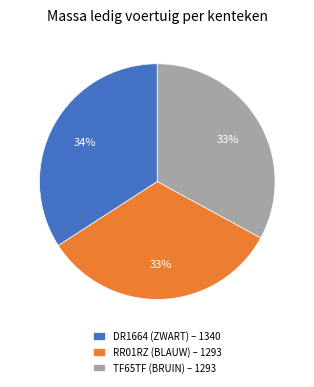

To the nearest percent, what is the difference between the largest and smallest slice percentages?

1%